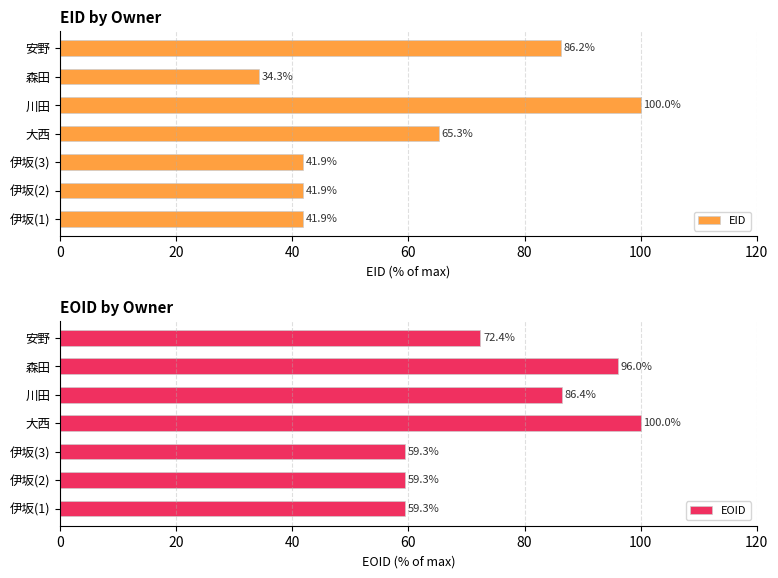

What is the difference between the maximum and minimum values in the EOID series?

40.7